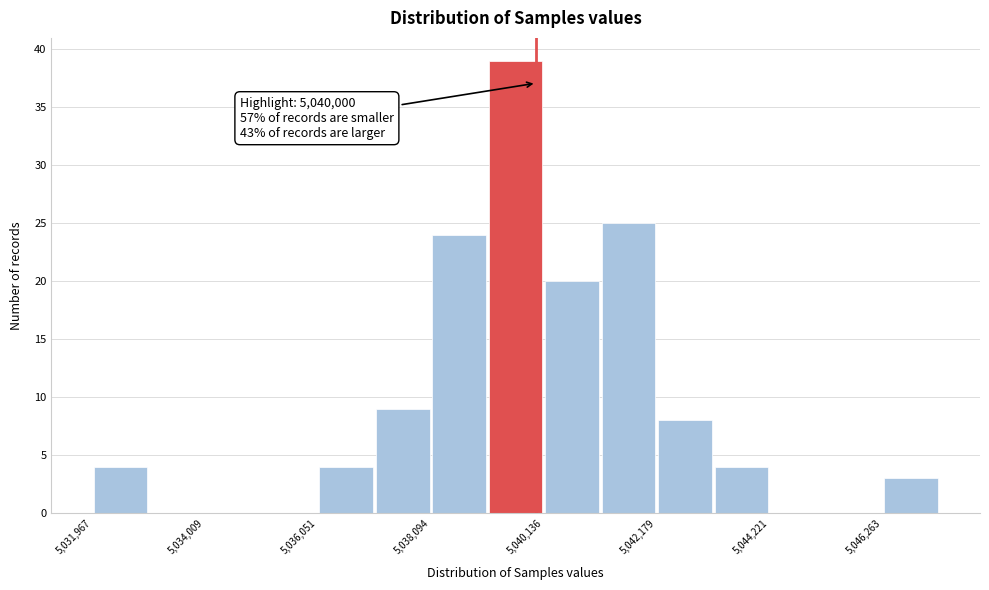

Read against the x-axis, roughly where is the centre of the tallest bar?

5039500